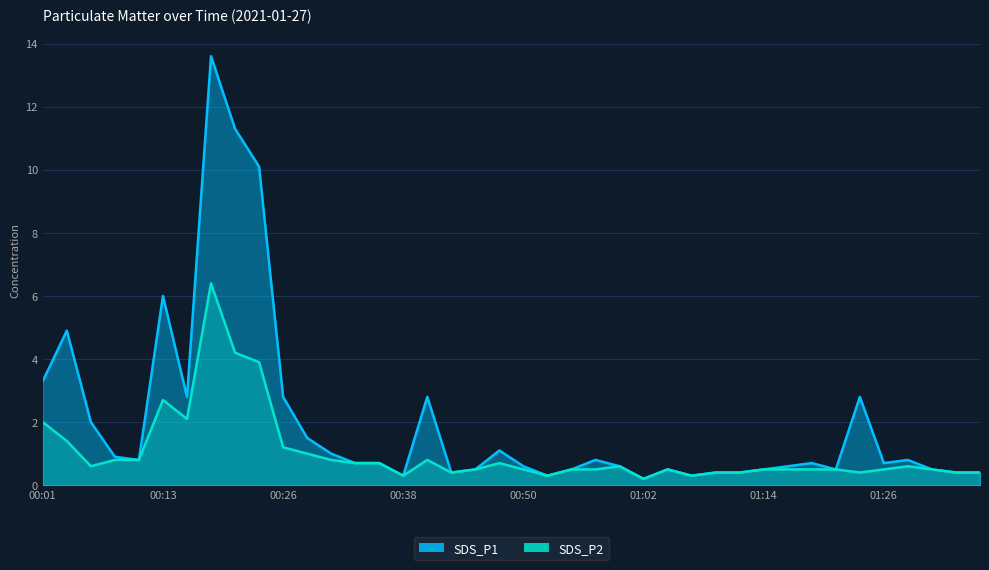

What is the difference between the second highest and second lowest values in the SDS_P1 series?

11.0